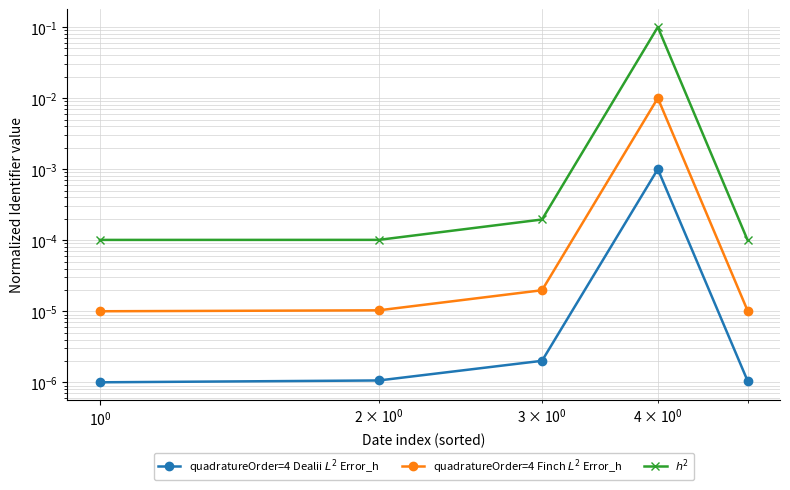

True or false: quadratureOrder=4 Dealii $L^2$ Error_h and $h^2$ cross at least once.

False